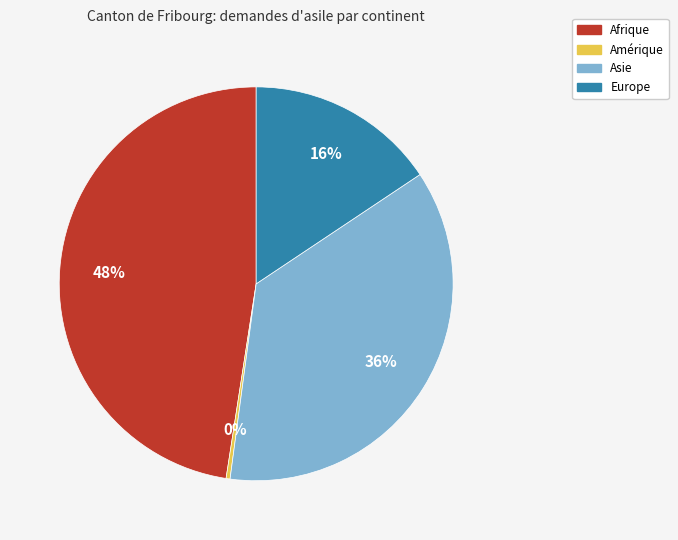

Combined, do Asie and Amérique account for over 50%?

No